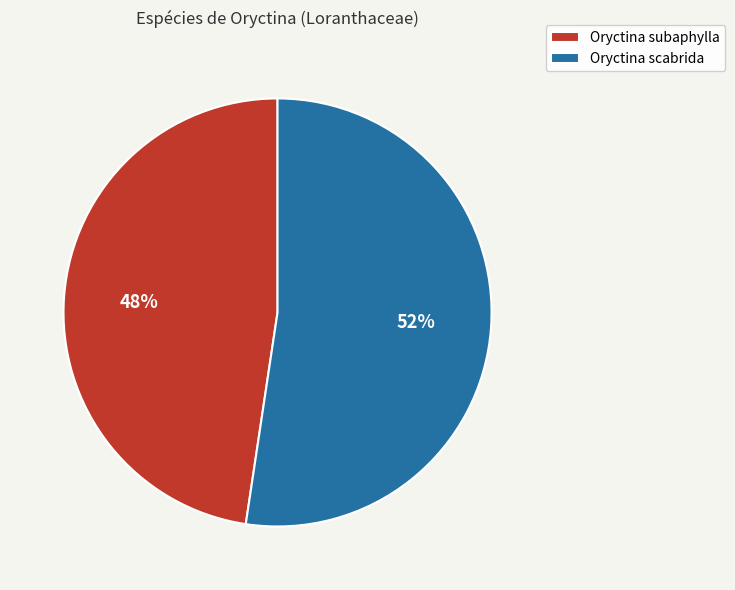

Do Oryctina subaphylla and Oryctina scabrida together represent more than half of the pie?

Yes